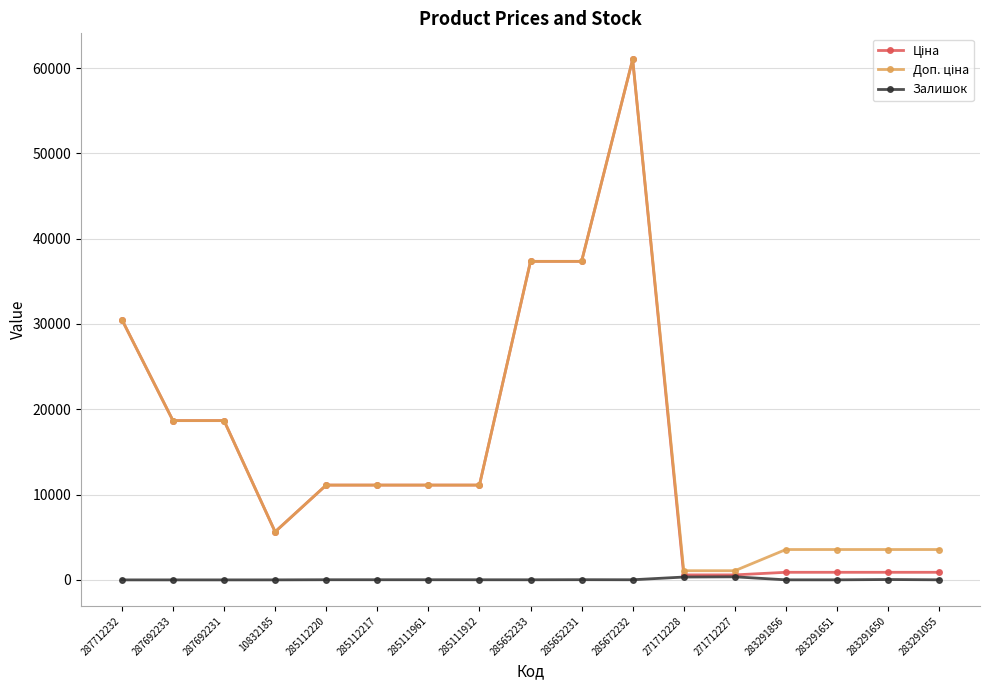

At how many categories does at least one series exceed 49358?

1